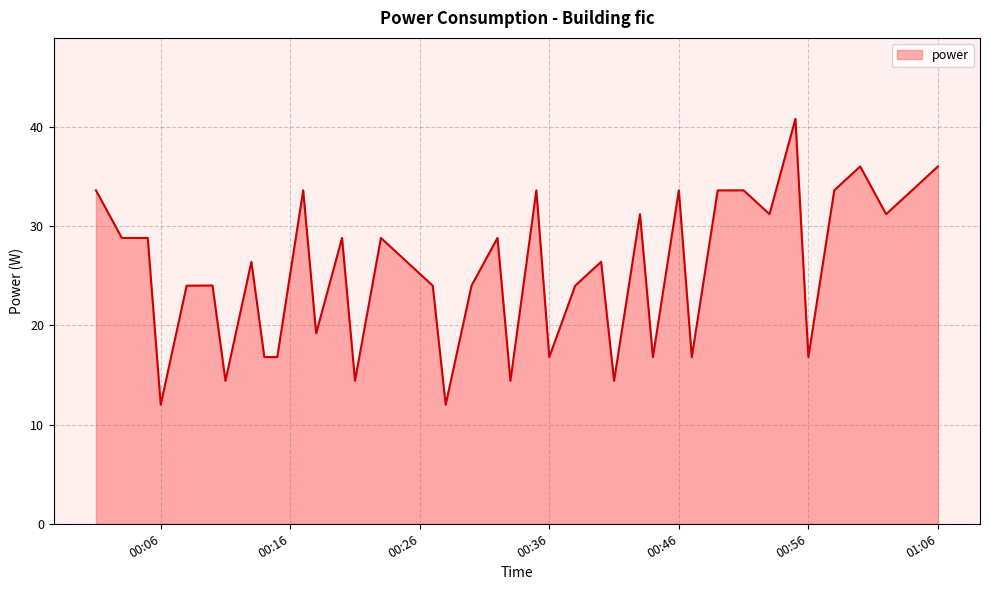

What is the maximum value shown in the chart?

40.8